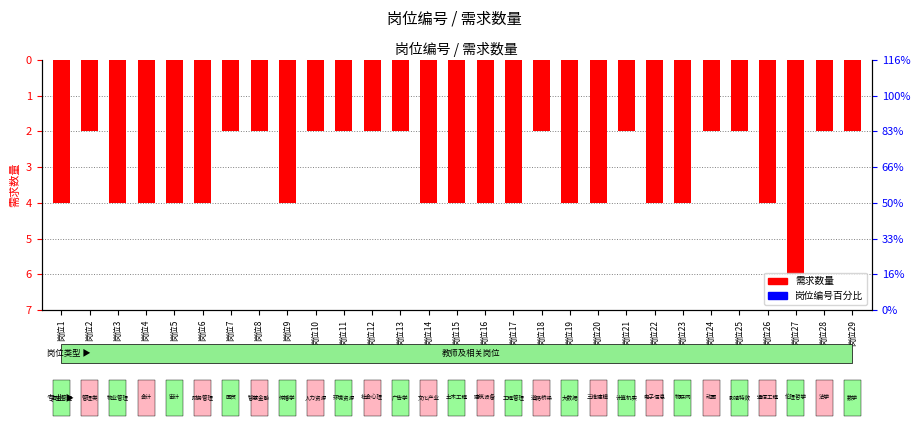

True or false: the data shows -4 at 岗位15.

True